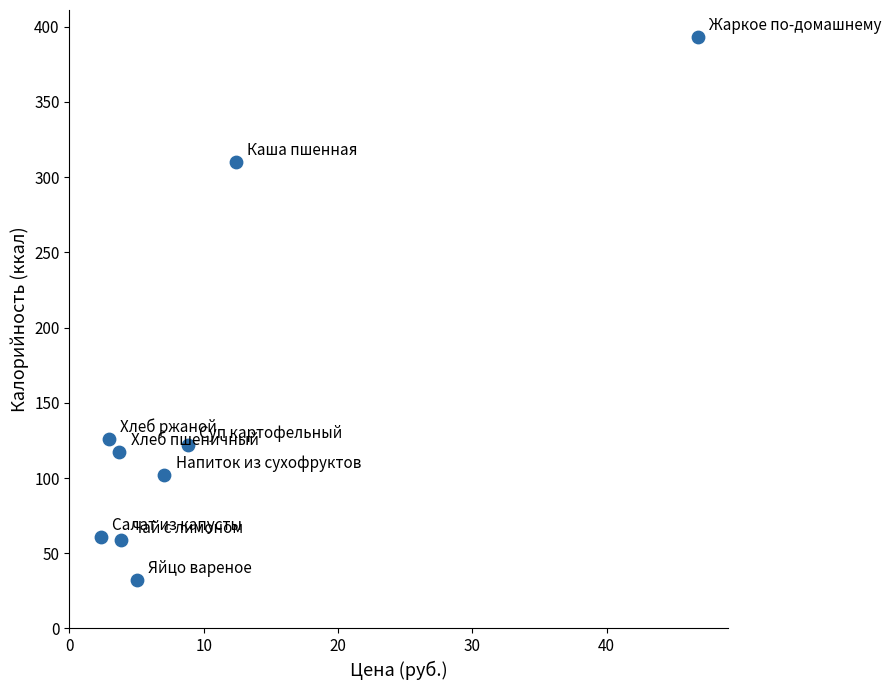

What is the range of Y values (max minus min)?

361